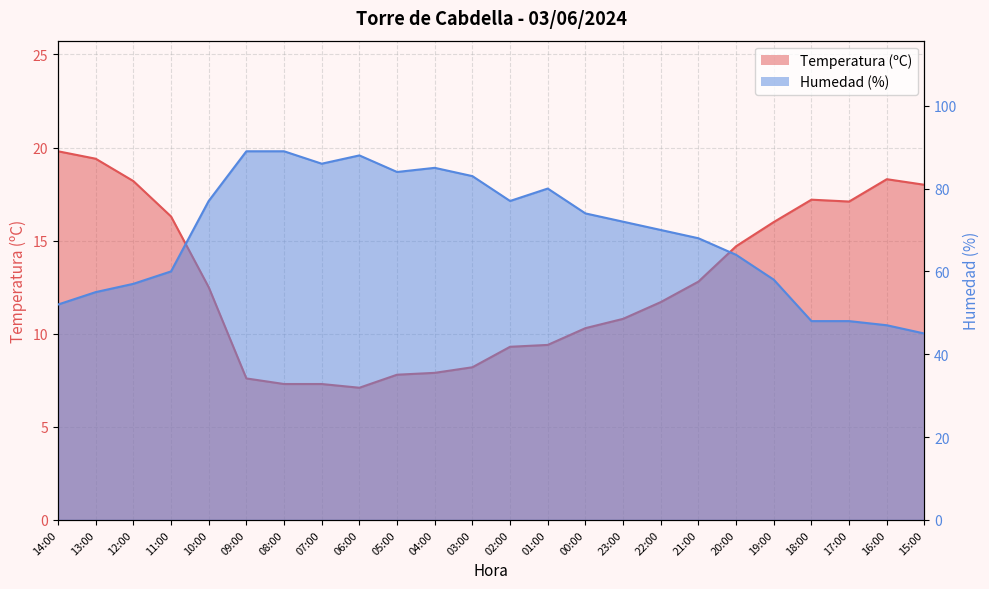

True or false: Humedad (%) and Temperatura (ºC) intersect in this chart.

False